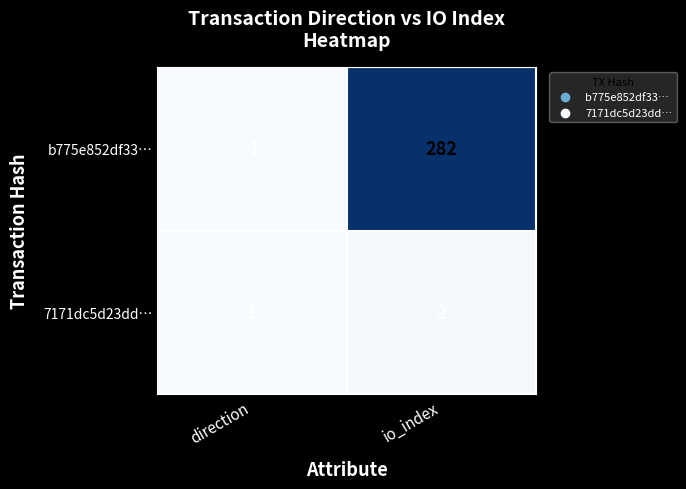

Which series has the widest spread of values?

b775e852df33…